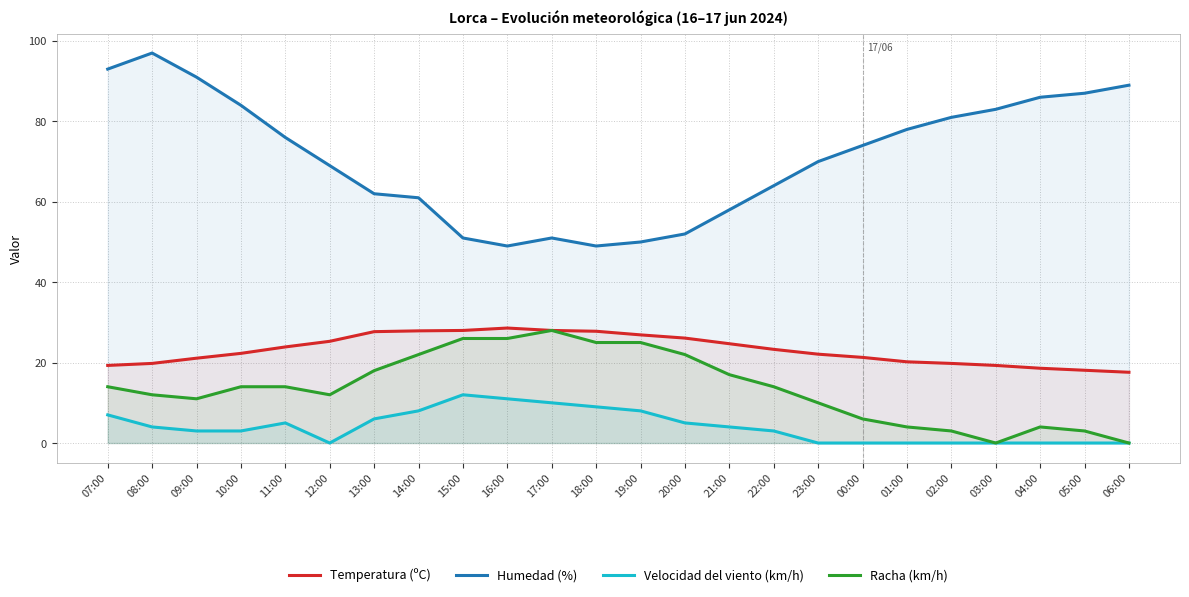

What is the sum of the Racha (km/h) values at 04:00 and 08:00?

16.0